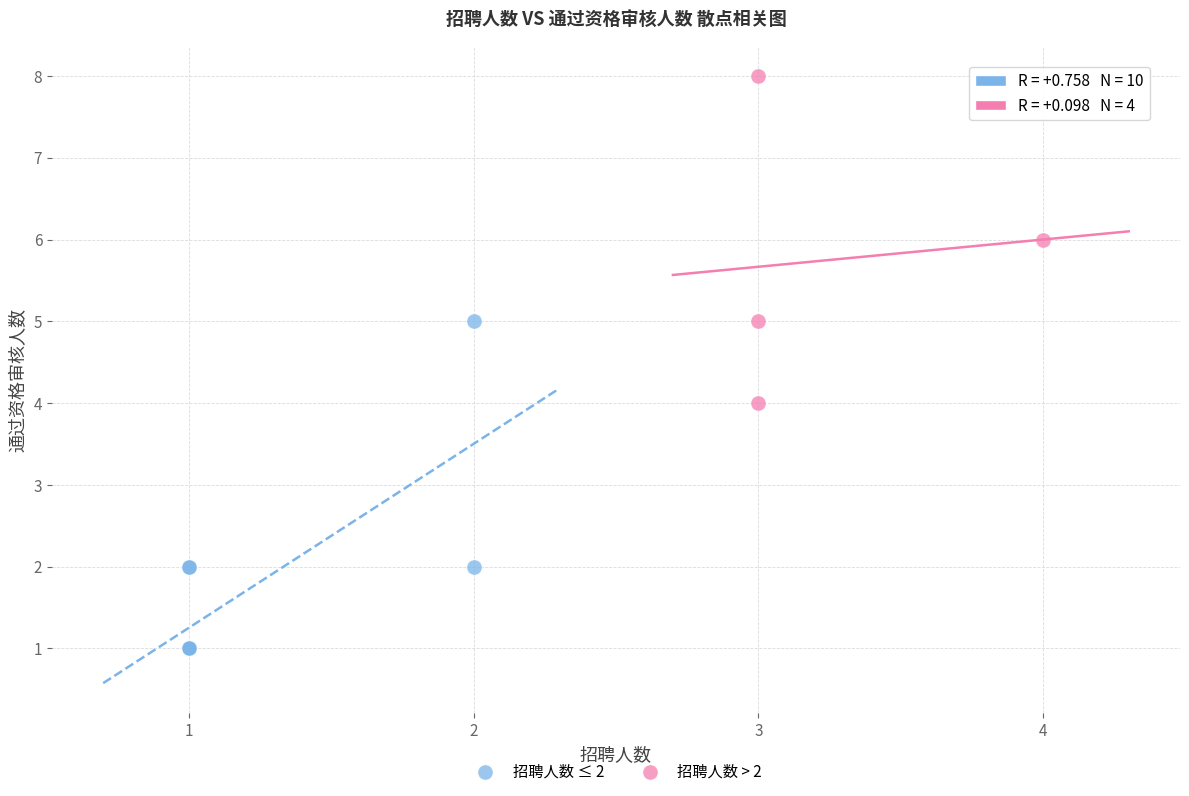

Which series reaches the minimum Y coordinate?

招聘人数 ≤ 2